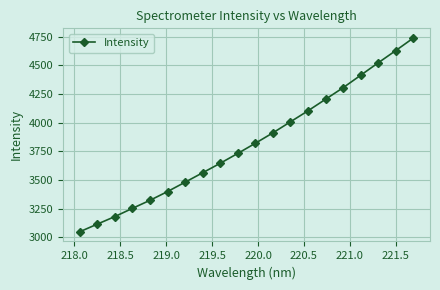

True or false: there are more than 1 points higher than both neighbors.

False